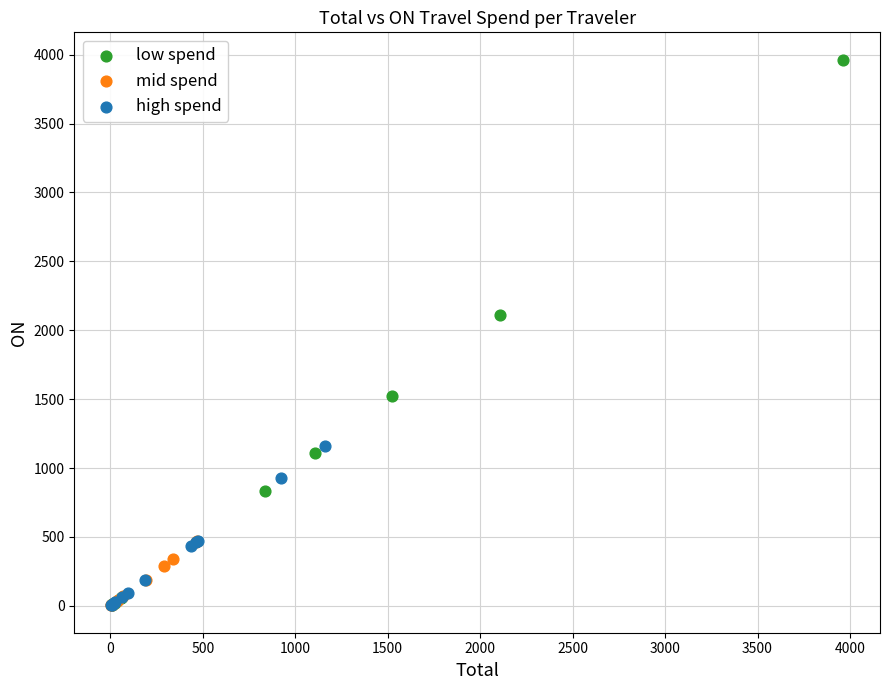

Which series contains the highest Y value?

low spend